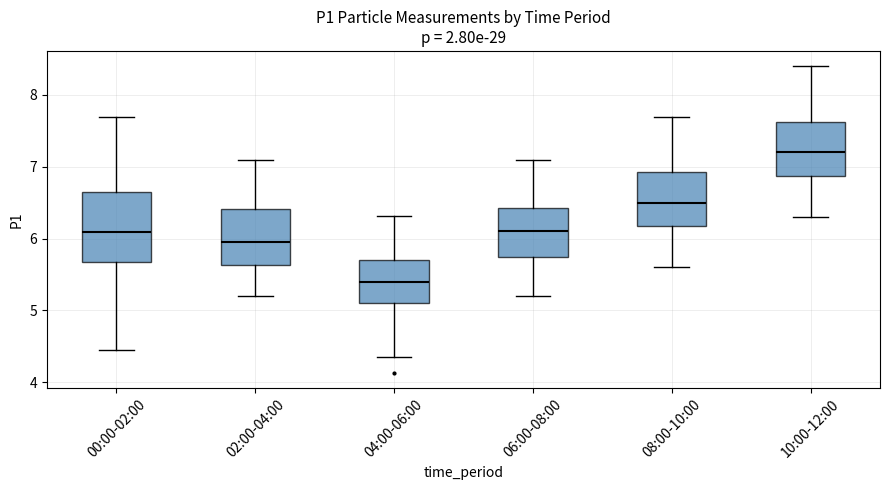

Reading left to right, read every box against the y-axis: the position of its median line, the range the box covers, and the ends of its whiskers. The values are not printed on the chart, so give them approximately, as read against the axis.

00:00-02:00: median 6.1, box 5.7 to 6.6, whiskers 4.5 to 7.7
02:00-04:00: median 6.0, box 5.6 to 6.4, whiskers 5.2 to 7.1
04:00-06:00: median 5.4, box 5.1 to 5.7, whiskers 4.4 to 6.3
06:00-08:00: median 6.1, box 5.8 to 6.4, whiskers 5.2 to 7.1
08:00-10:00: median 6.5, box 6.2 to 6.9, whiskers 5.6 to 7.7
10:00-12:00: median 7.2, box 6.9 to 7.6, whiskers 6.3 to 8.4